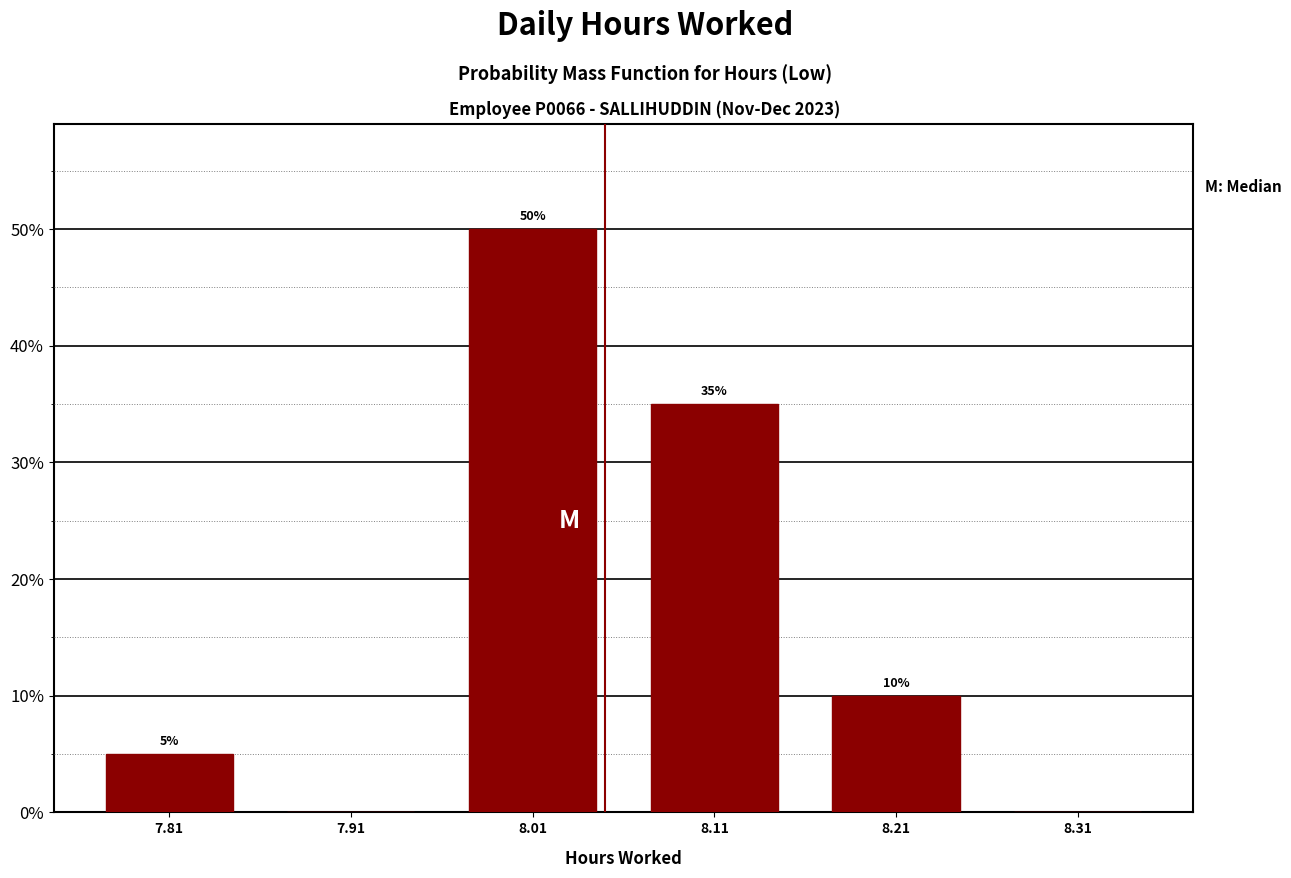

Over which range of the x-axis is the bar tallest?

7.96 to 8.06